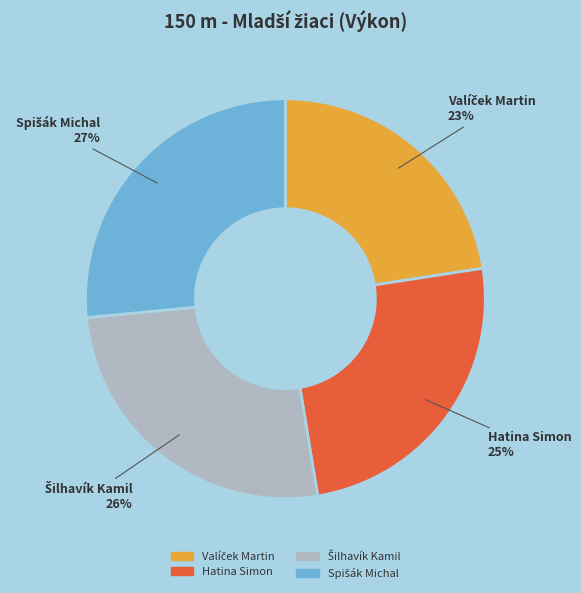

To the nearest percent, what percentage of the pie is Hatina Simon?

25%